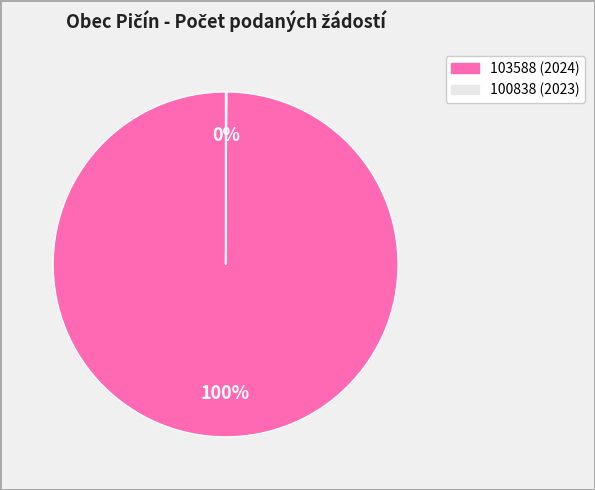

True or false: 103588 (2024) accounts for 100% of the total.

True